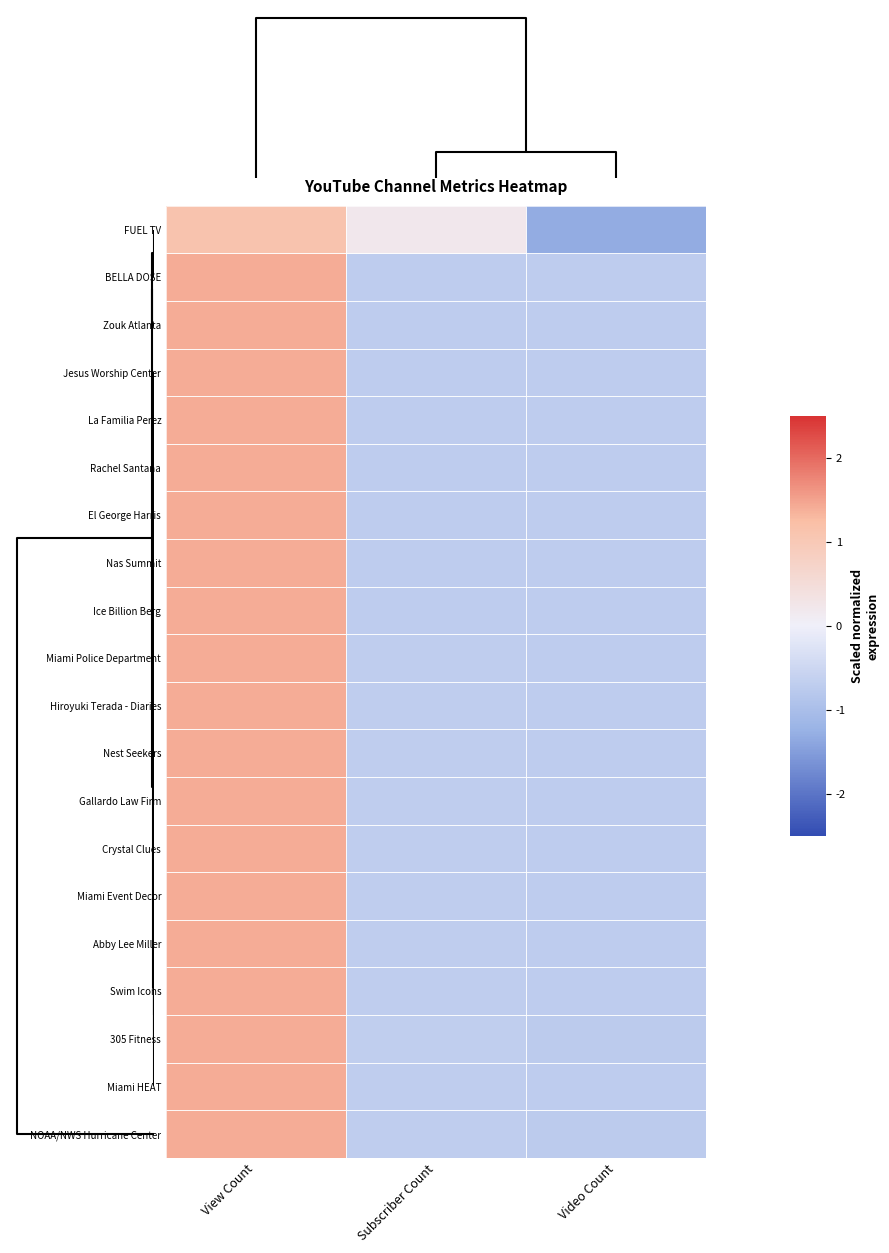

Which category has the lowest value across all series?

Video Count